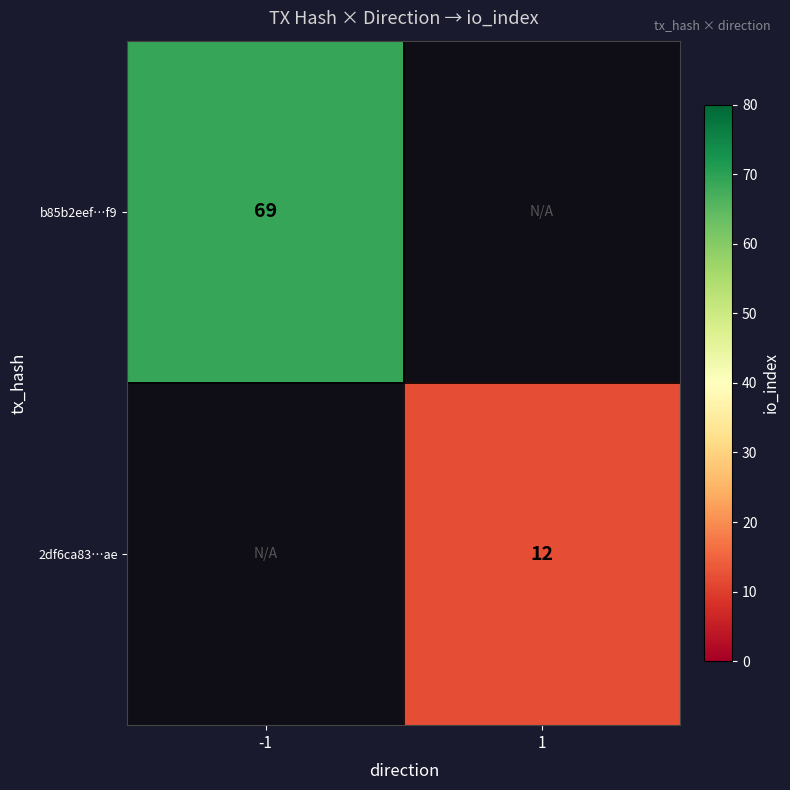

Is it true that 2df6ca83…ae equals 7 at 1?

False